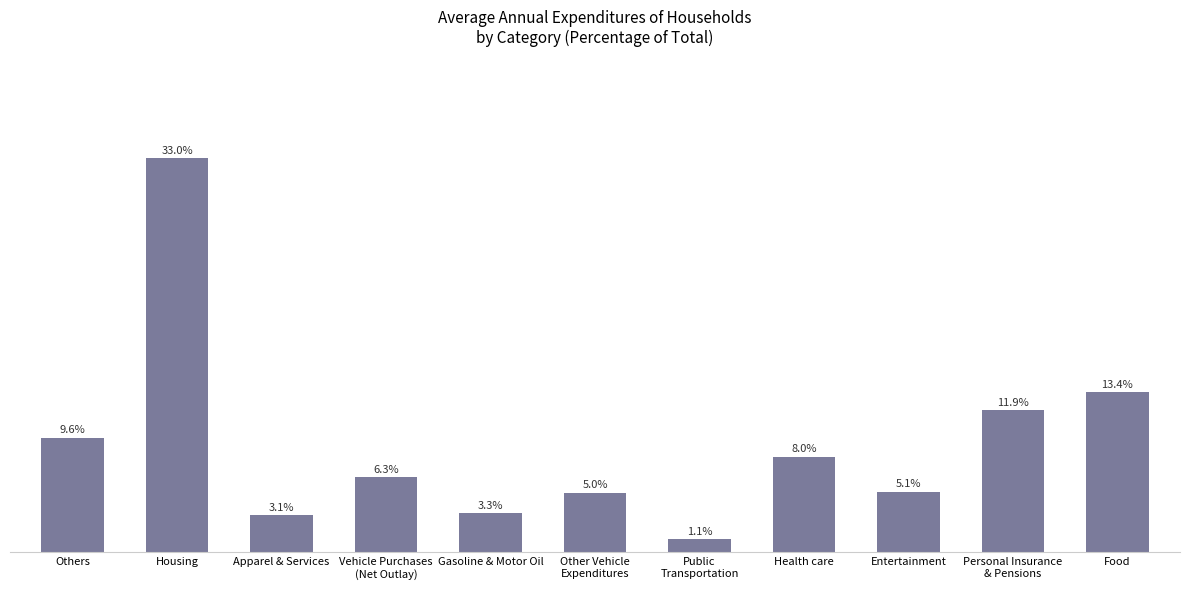

The value at Food is 0.1. True or false?

True